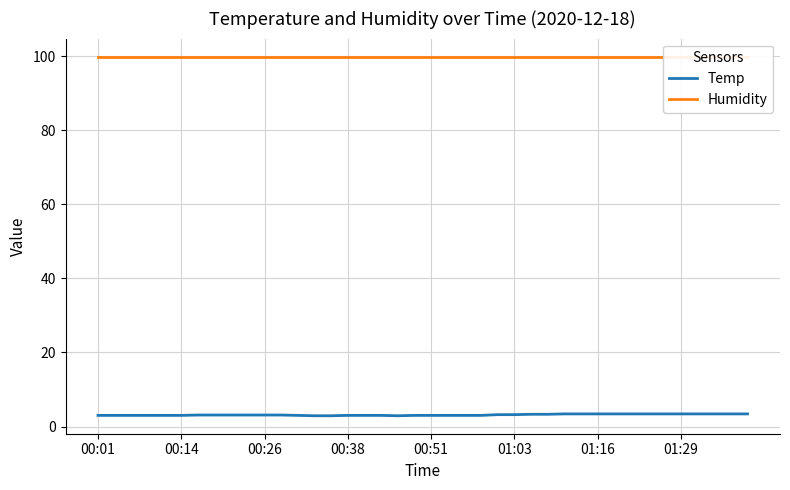

The Temp series shows 5.1 at 00:26. True or false?

False